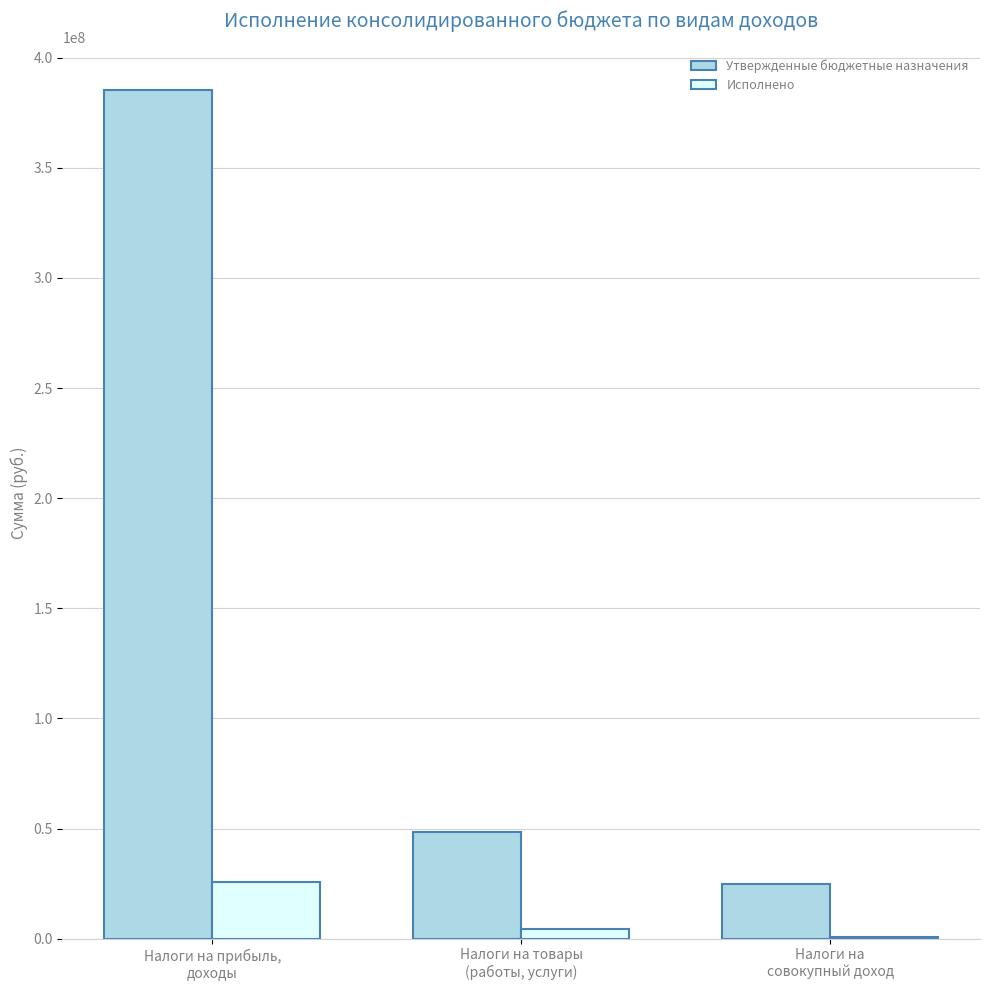

What is the sum of all Исполнено values?

31090518.0